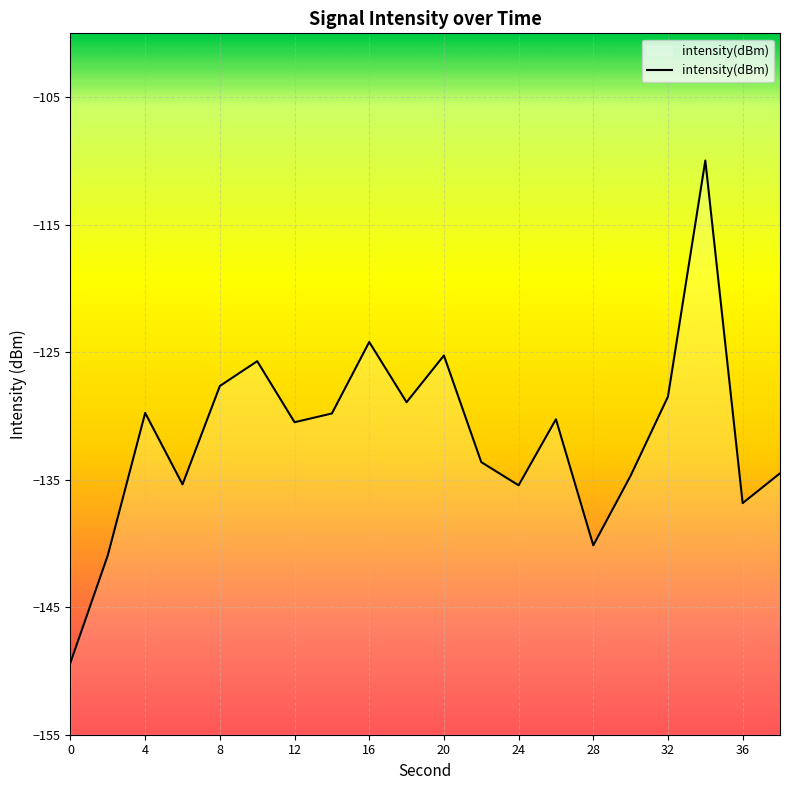

Which has a higher value, 16 or 4?

16